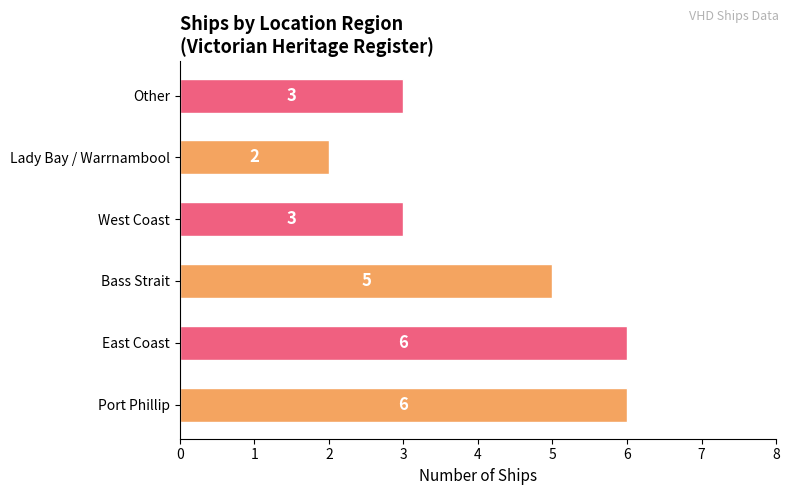

Count the values in the range 3 to 6.

5